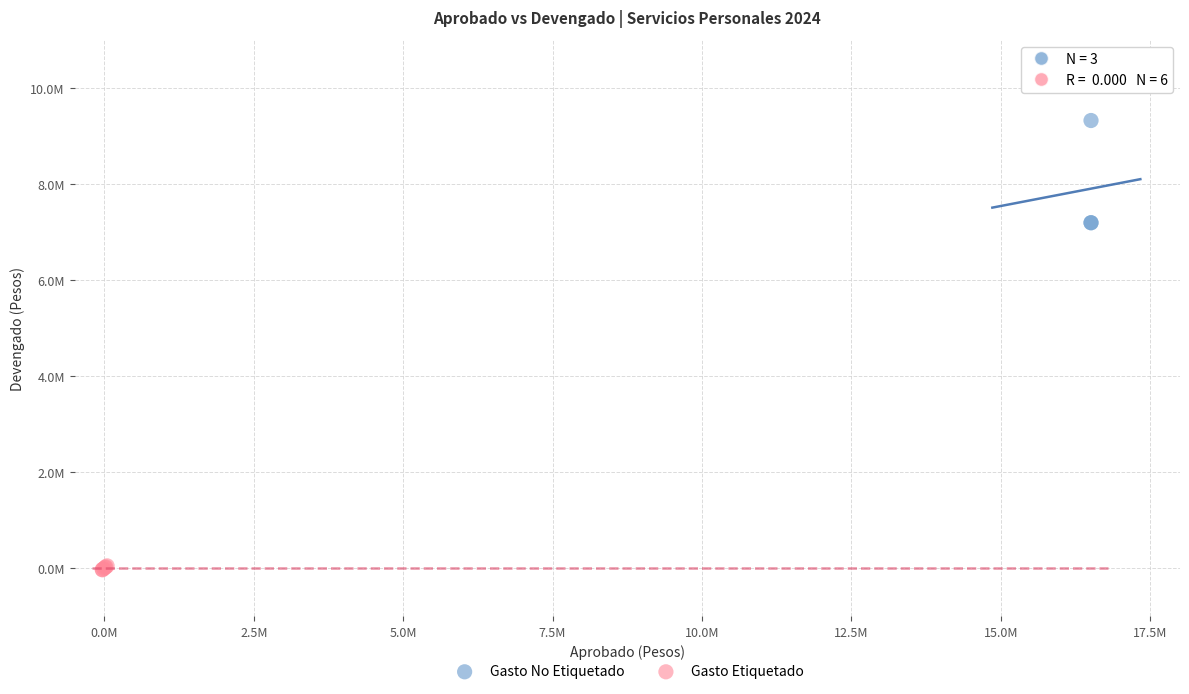

Which series contains the highest Y value?

Gasto No Etiquetado